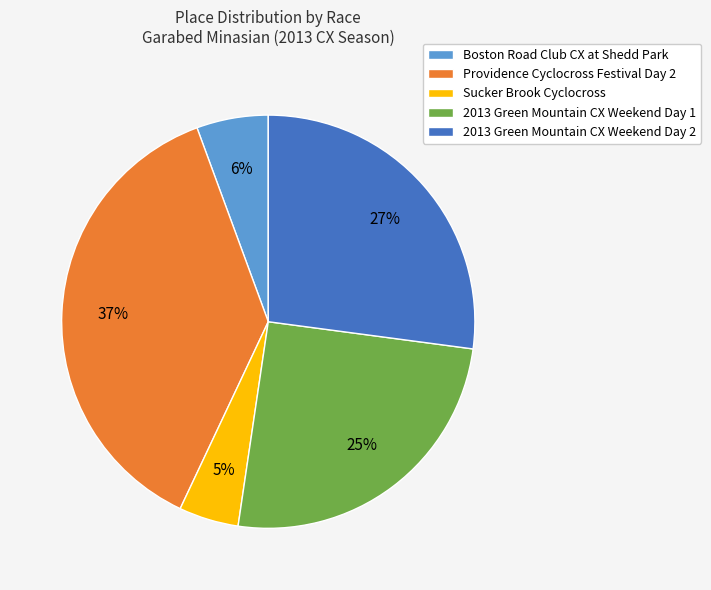

Rank the categories by value from lowest to highest.

Sucker Brook Cyclocross, Boston Road Club CX at Shedd Park, 2013 Green Mountain CX Weekend Day 1, 2013 Green Mountain CX Weekend Day 2, Providence Cyclocross Festival Day 2